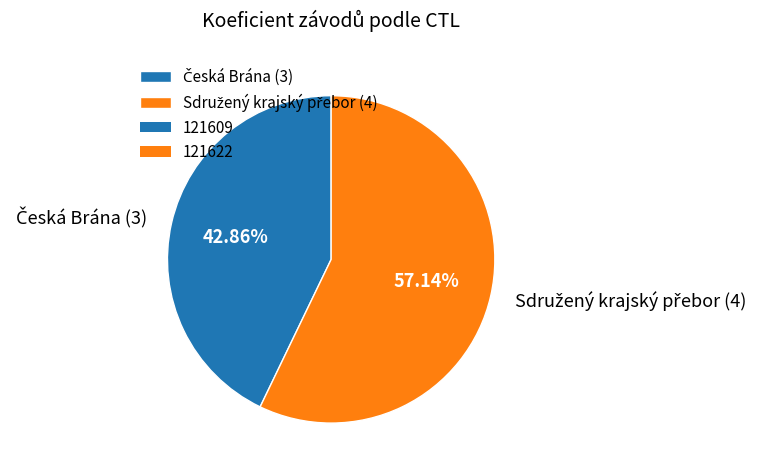

Is there any slice that represents more than half of the pie?

Yes